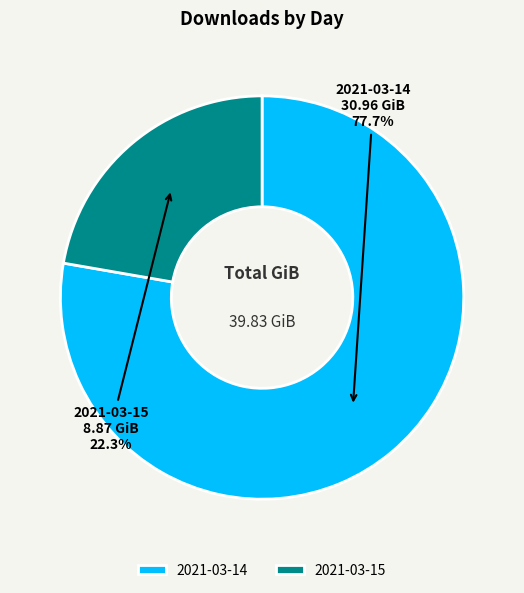

Is it true that 2021-03-14 is 78% of the pie?

True